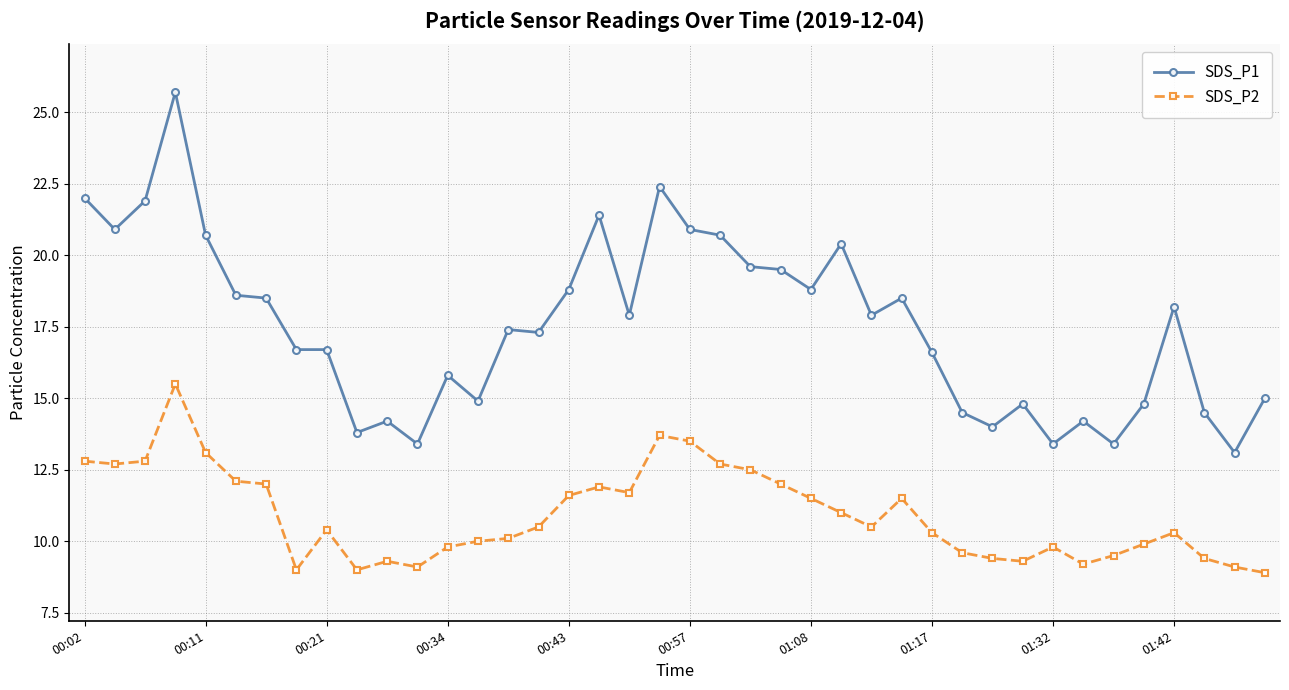

What are all the series names shown in the legend?

SDS_P1, SDS_P2